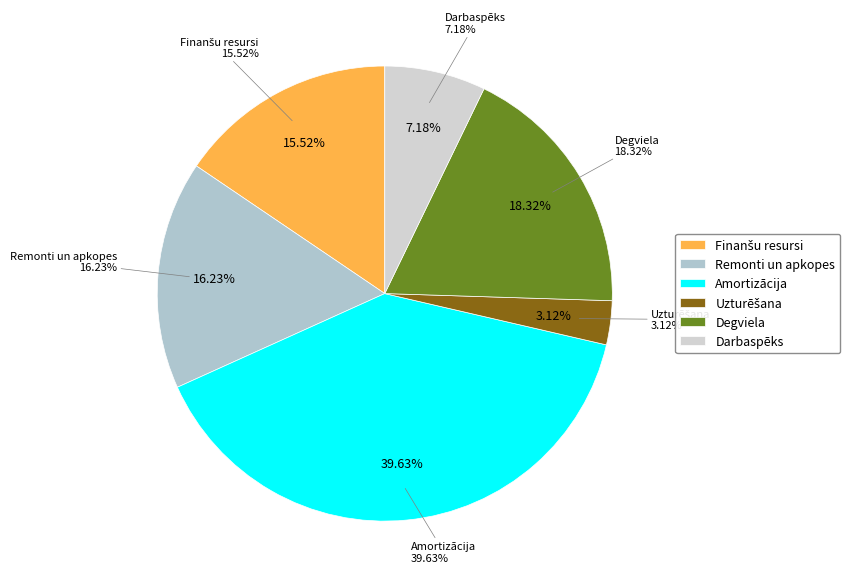

To the nearest percent, what is the difference between the largest and smallest slice percentages?

37%